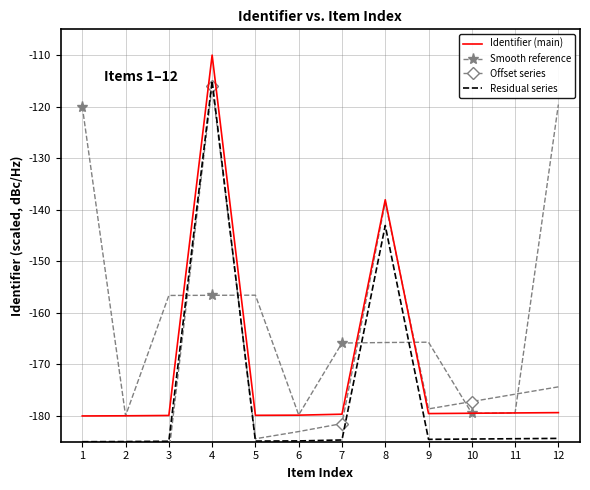

Reading left to right, what are all the values shown in this chart?

Identifier (main): -180.0	-180.0	-179.9	-110.0	-179.9	-179.8	-179.7	-138.1	-179.5	-179.5	-179.4	-179.4
Smooth reference: -120.0	-180.0	-156.6	-156.6	-156.6	-179.8	-165.9	-165.8	-165.7	-179.5	-179.4	-119.6
Offset series: -190.0	-188.6	-187.2	-115.9	-184.4	-183.0	-181.5	-138.5	-178.6	-177.2	-175.8	-174.4
Residual series: -185.0	-185.0	-184.9	-115.0	-184.9	-184.8	-184.7	-143.1	-184.5	-184.5	-184.4	-184.4